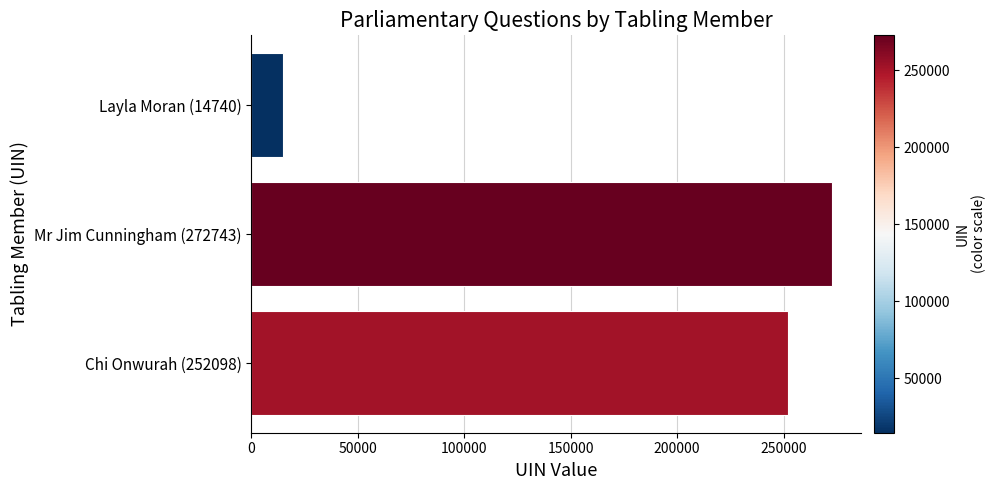

What is the change in value from Mr Jim Cunningham (272743) to Chi Onwurah (252098)?

-20645